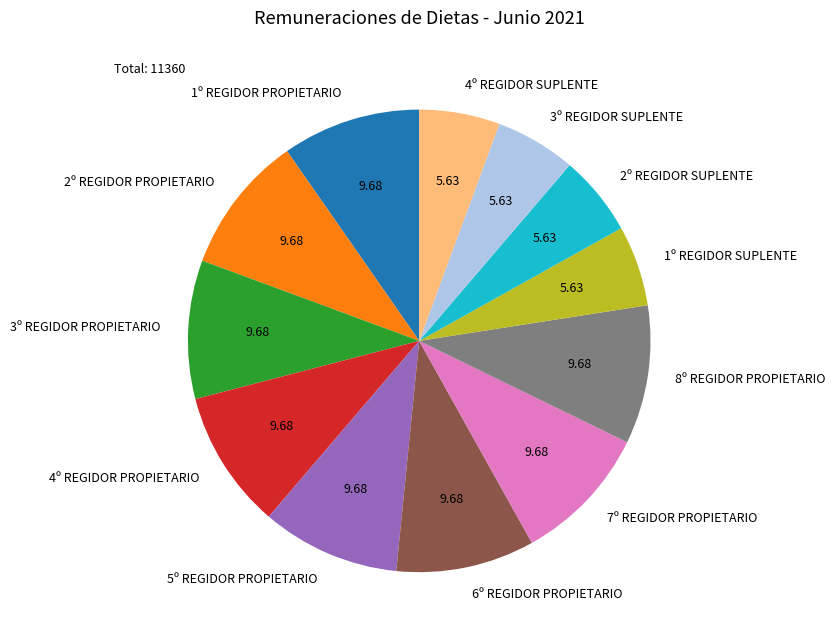

What is the ratio of the value at 8º REGIDOR PROPIETARIO to the value at 3º REGIDOR SUPLENTE?

1.7